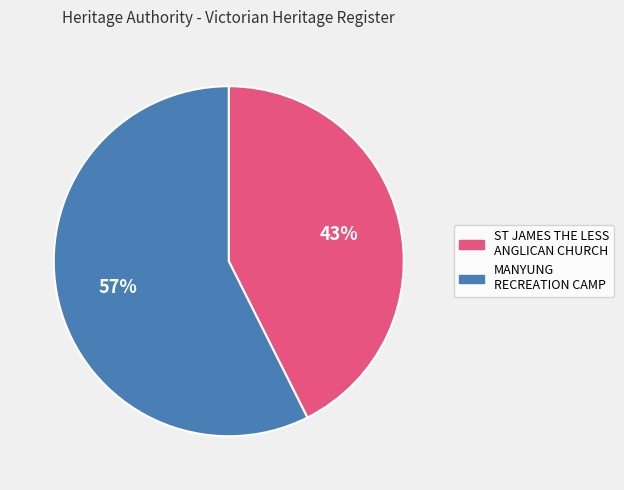

Which slice is the largest?

MANYUNG RECREATION CAMP